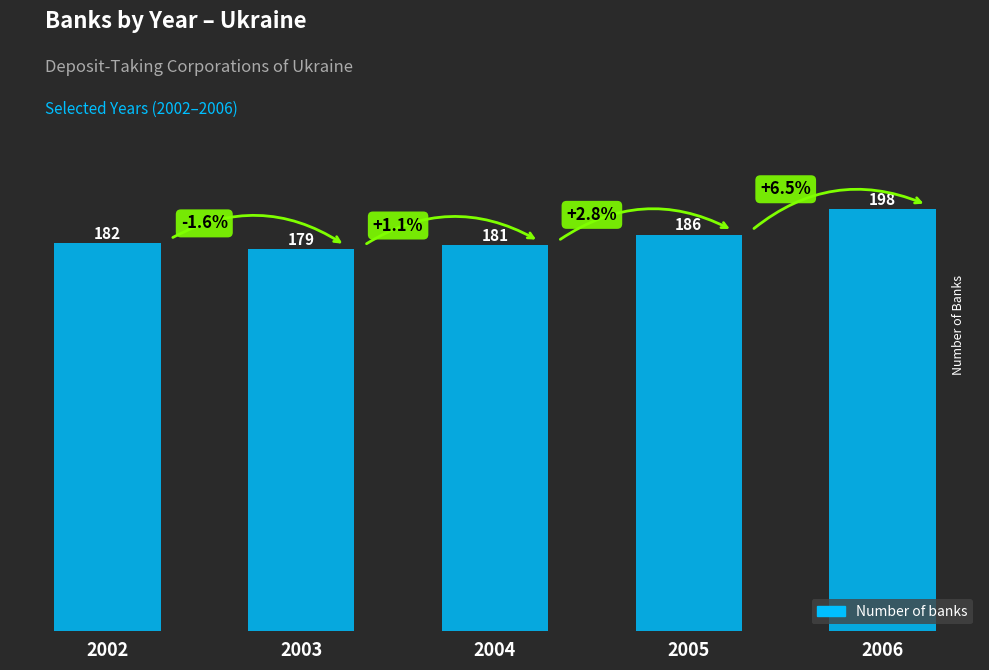

Between 2006 and 2005, which is larger?

2006